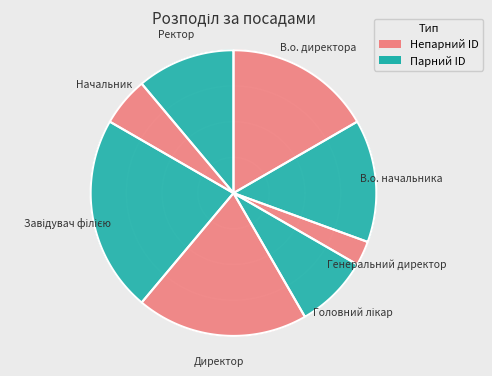

Is there any slice that represents more than half of the pie?

No